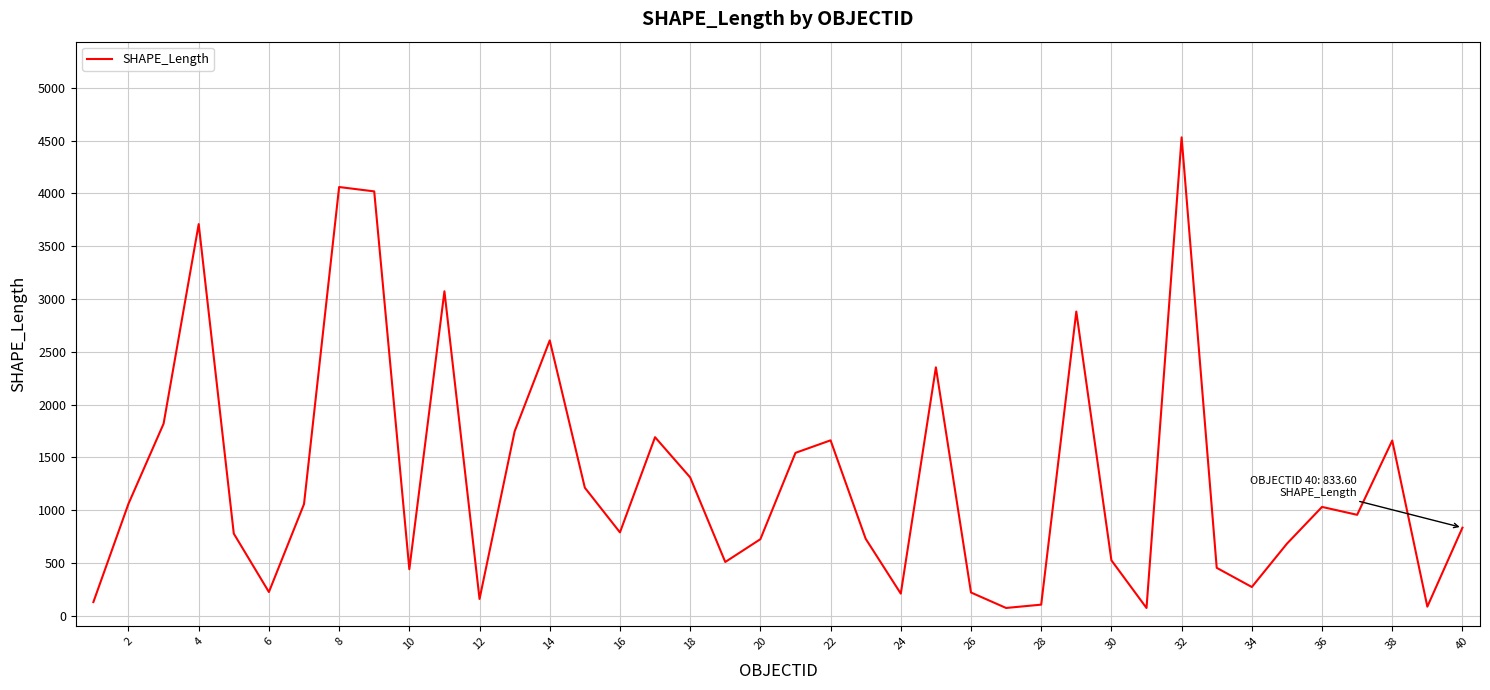

What is the greatest value displayed?

4530.2